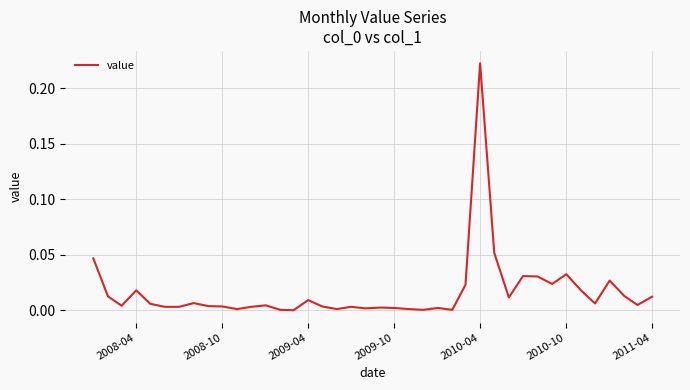

Which label corresponds to the largest value in the chart?

2010-04